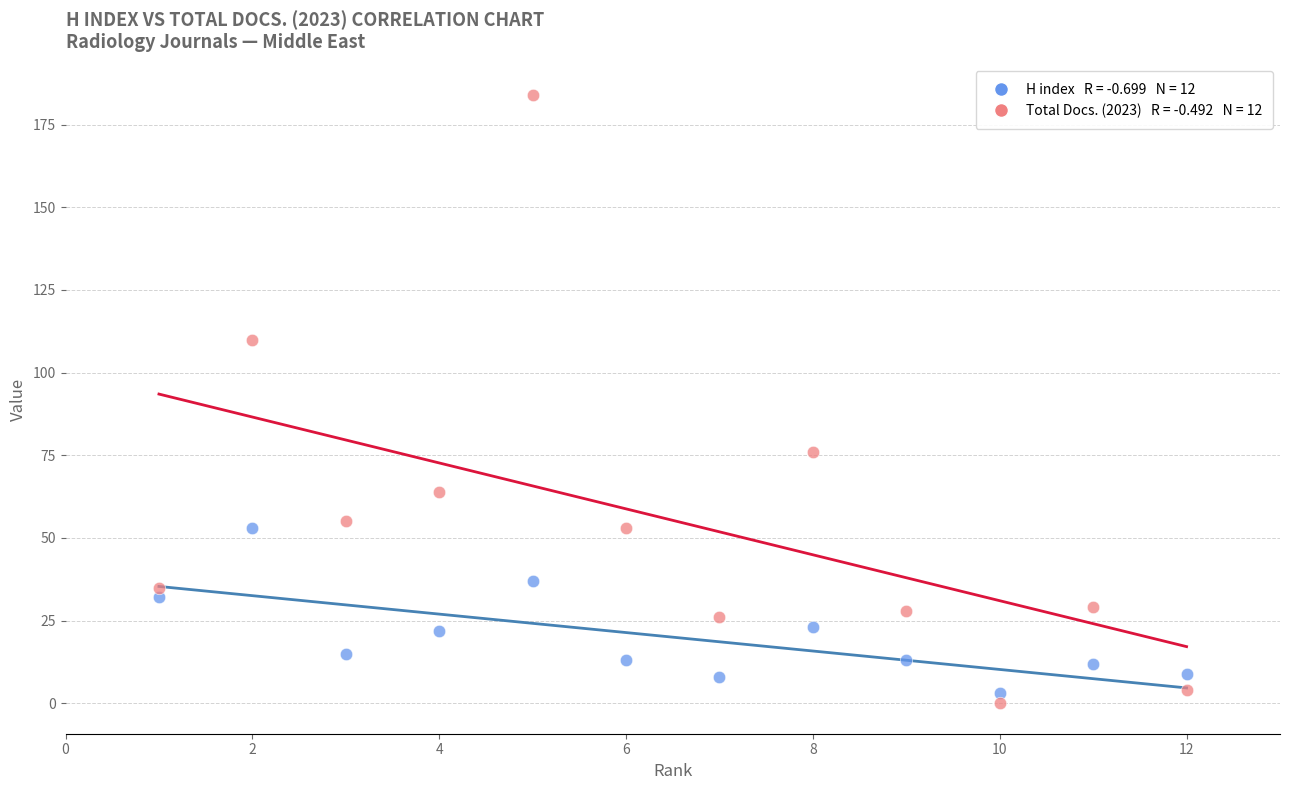

Across all data points, what is the range of Y values (max minus min)?

184